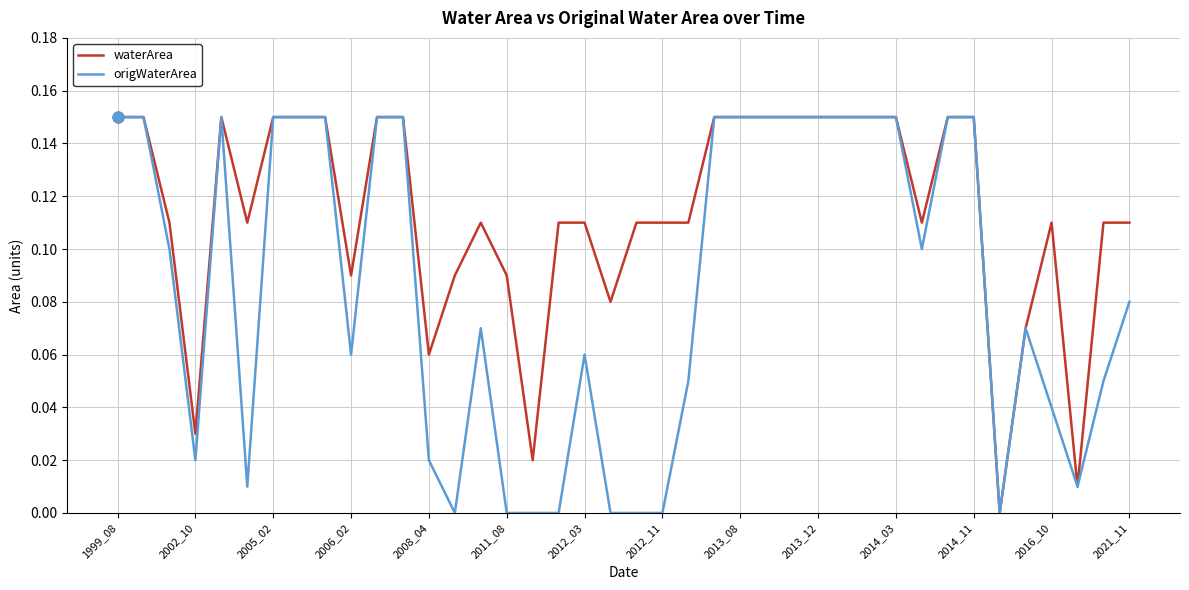

Which series has the largest total across all categories?

waterArea